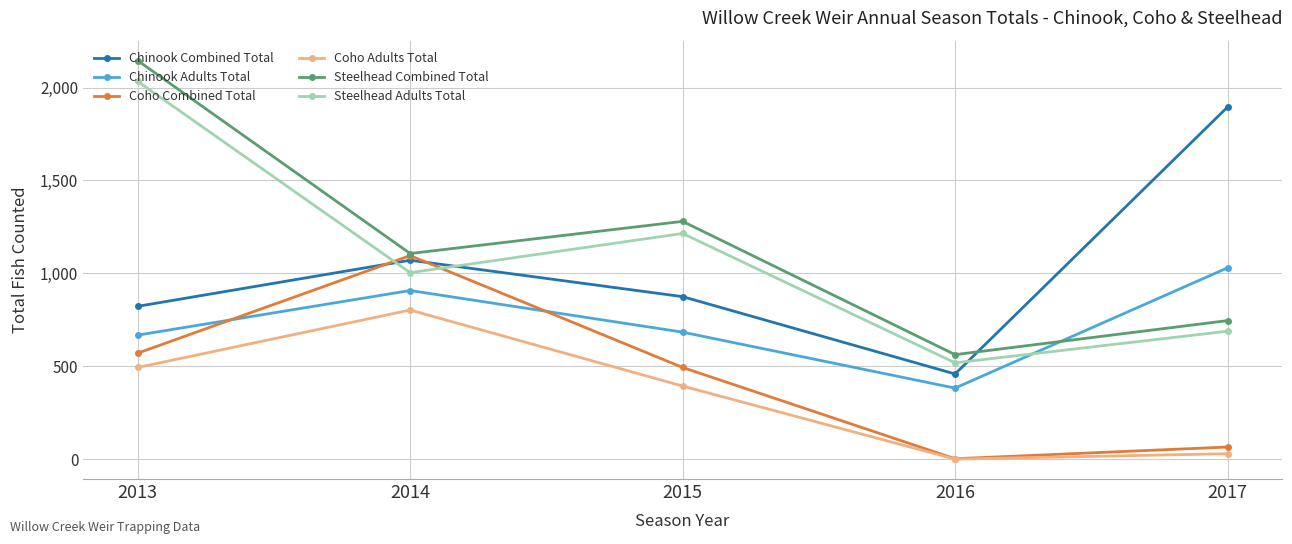

Where is Steelhead Combined Total nearest to the value 1354?

2015